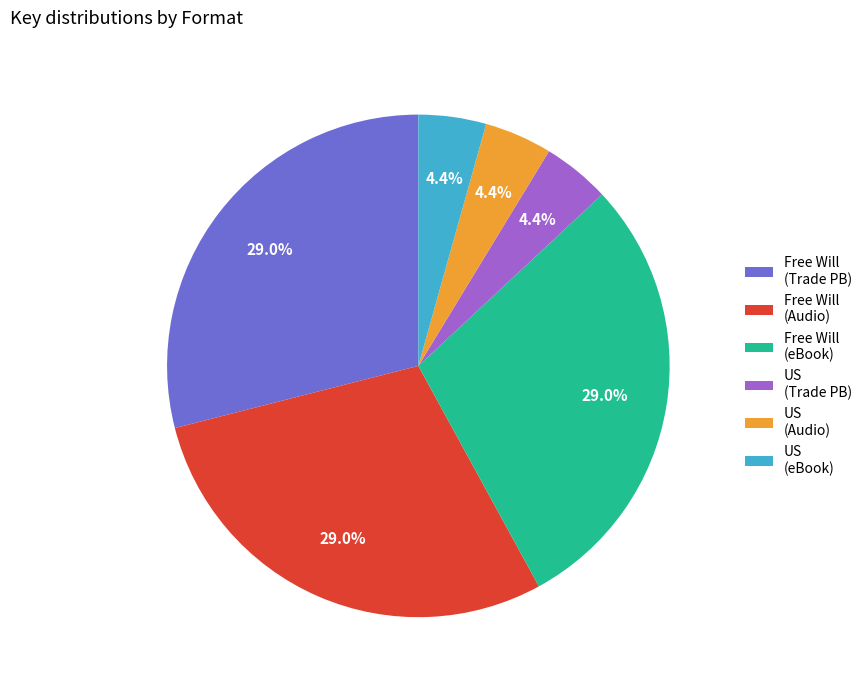

Combined, do Free Will (Audio) and Free Will (Trade PB) account for over 50%?

Yes